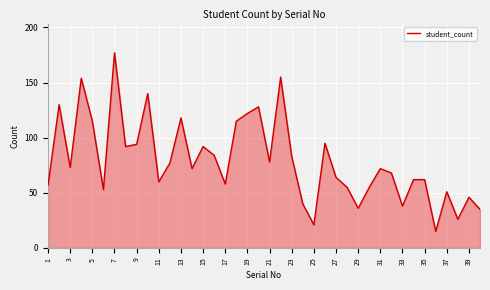

What is the smallest value displayed?

15